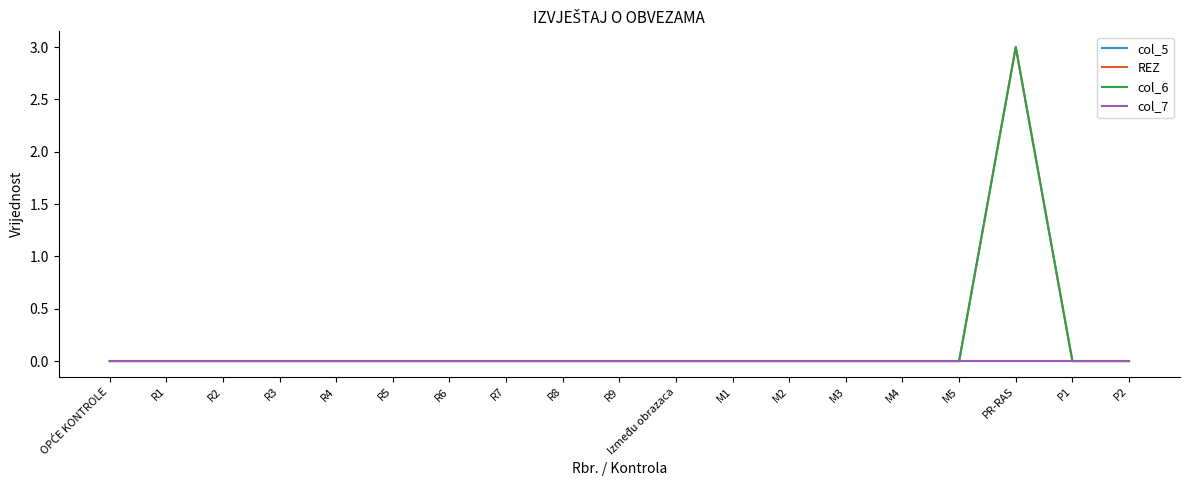

Is this an area chart (filled region under the line)?

No